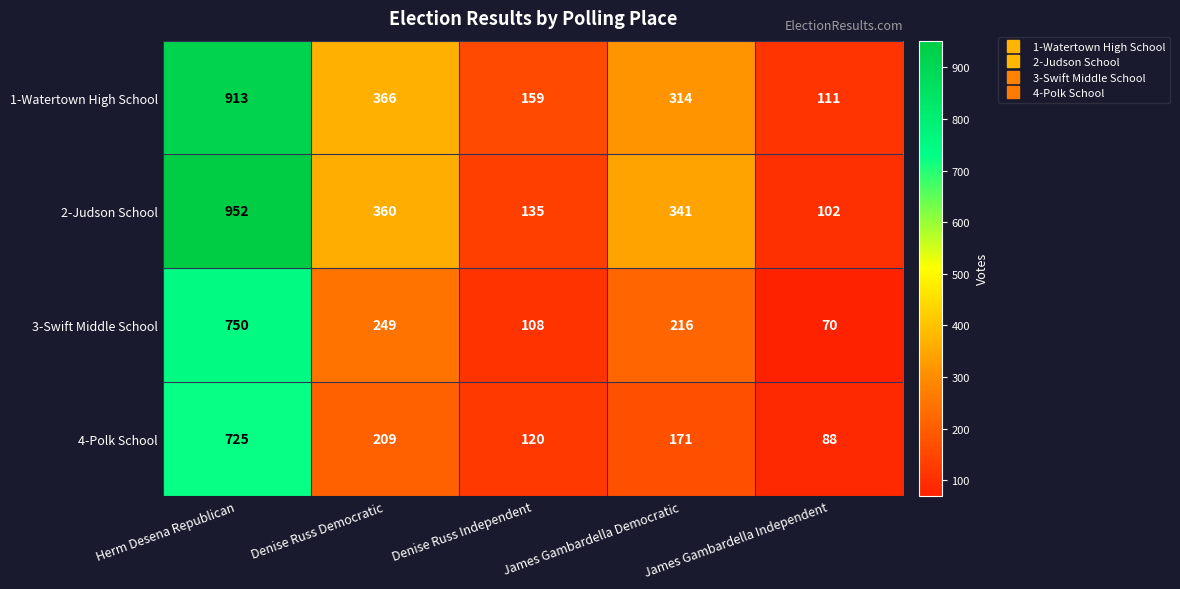

Is it true that 4-Polk School equals 1301 at Herm Desena Republican?

False